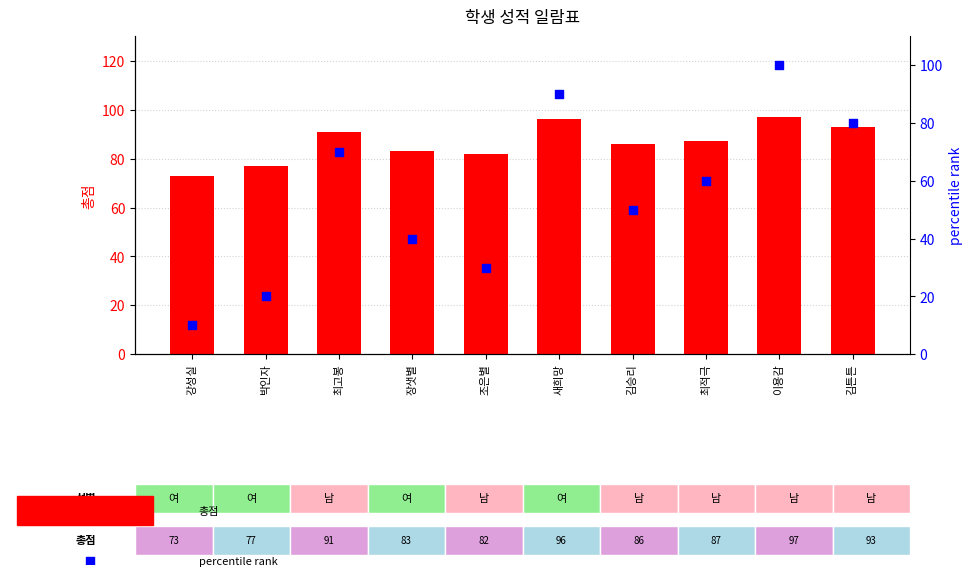

At how many categories does at least one series exceed 85?

6